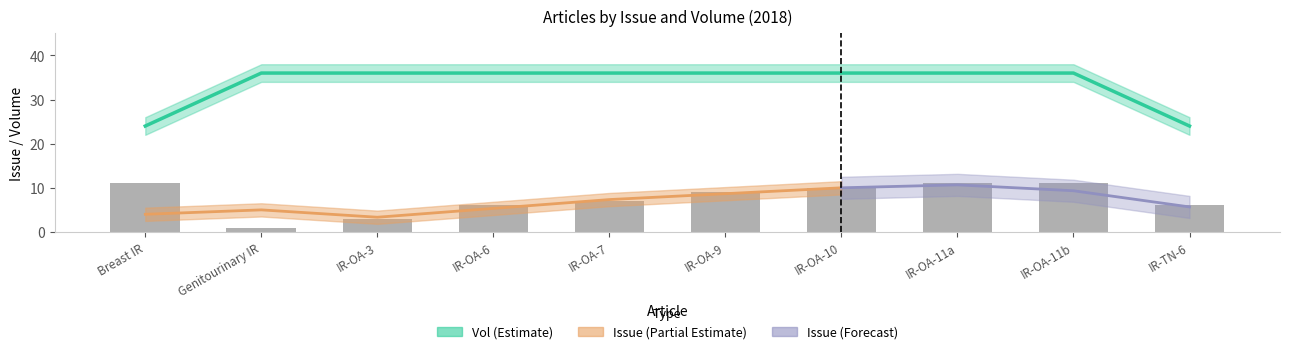

Which has a higher value, IR-OA-9 or IR-OA-6?

IR-OA-9